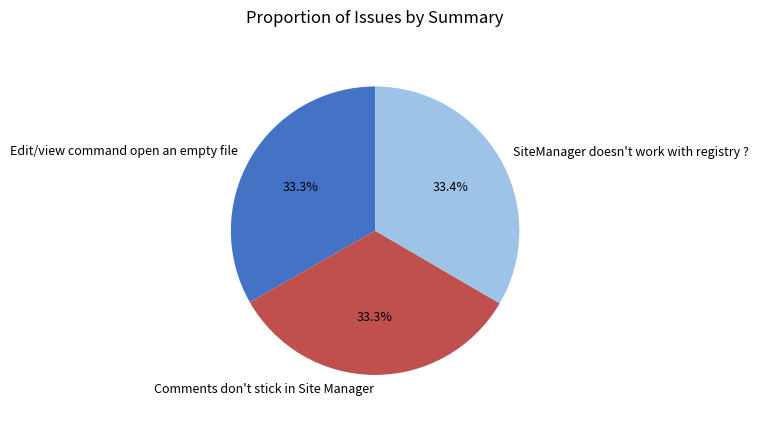

To the nearest percent, what is the combined percentage of Edit/view command open an empty file and SiteManager doesn't work with registry ??

67%